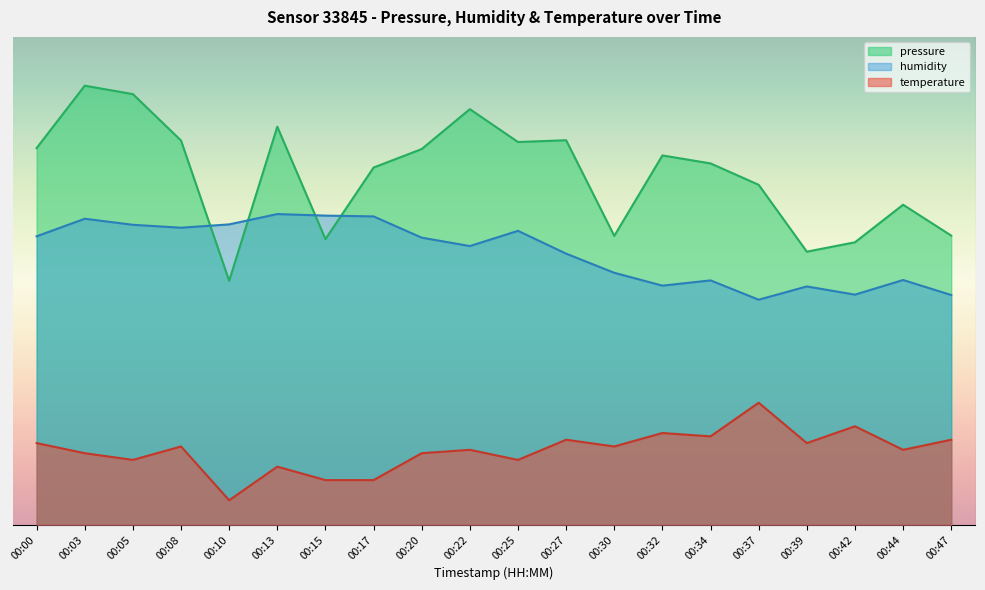

The value of temperature at 00:20 is 14.7. True or false?

True